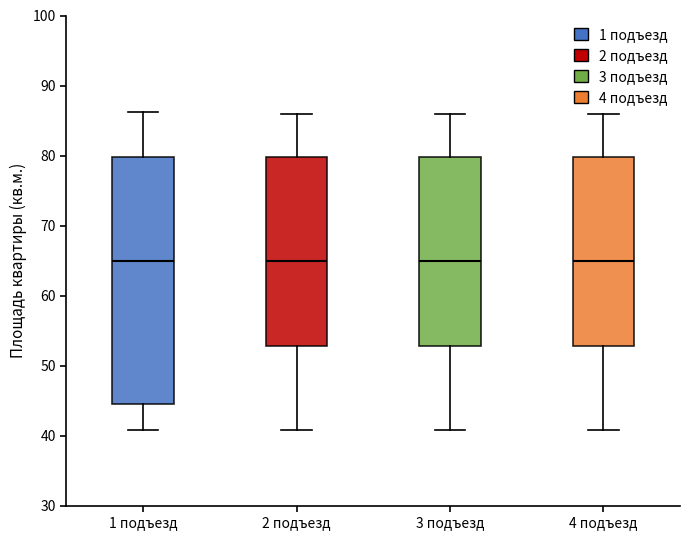

Where is the lower edge of the box for 1 подъезд on the y-axis? The values are not printed on the chart, so give them approximately, as read against the axis.

44